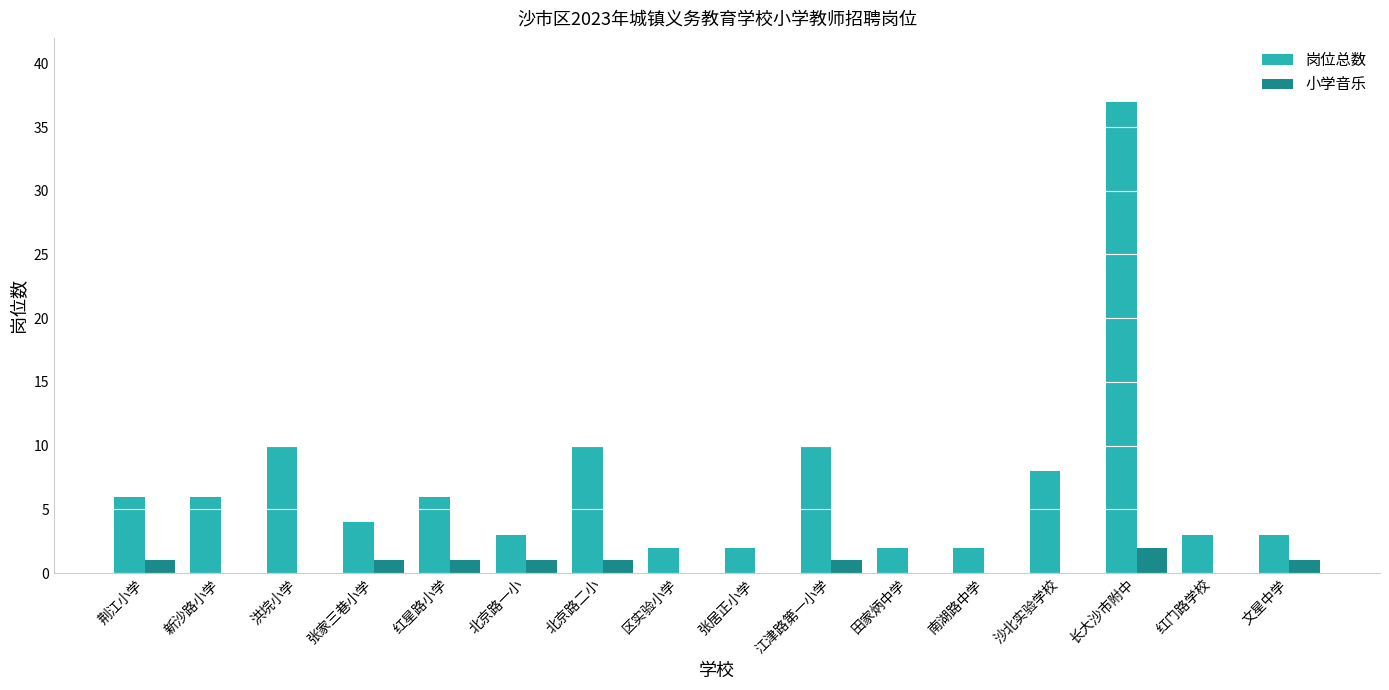

Count the number of data series in this chart.

2